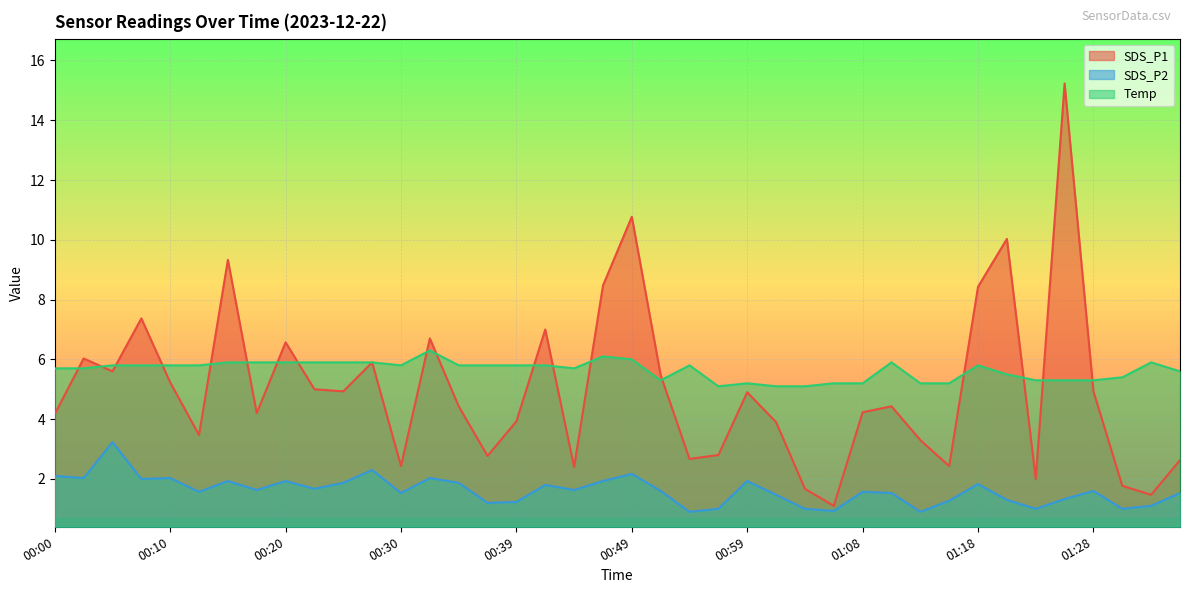

What is the label of the 6th point from the left?

00:12